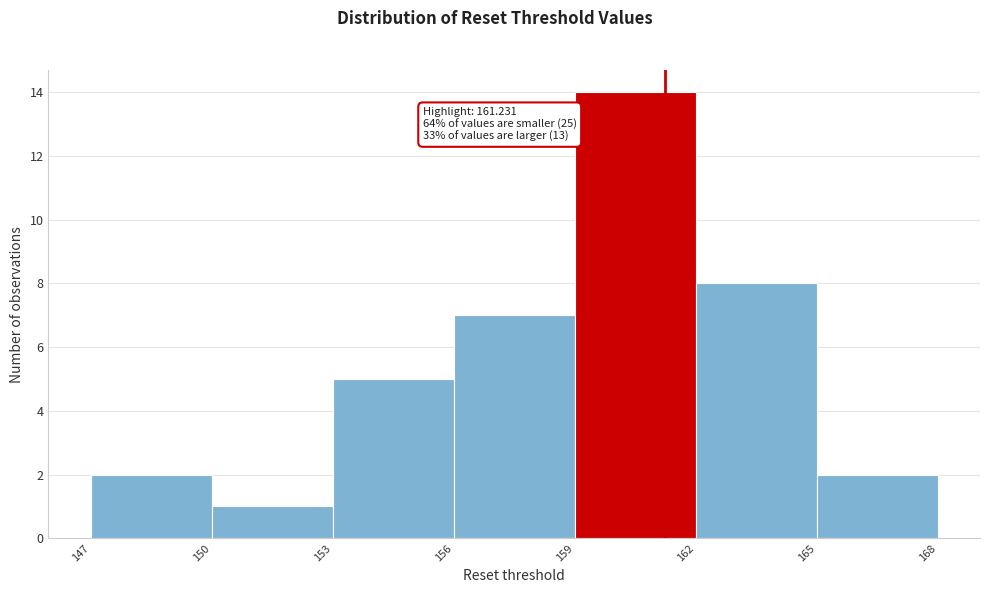

Over which range of the x-axis is the bar tallest?

159 to 162